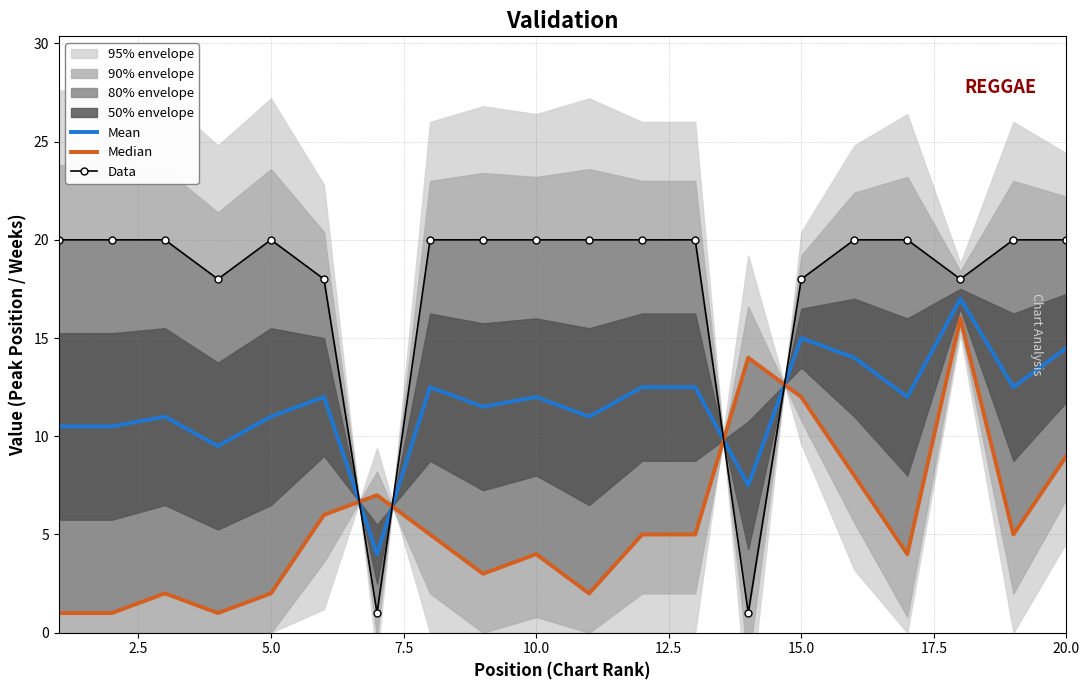

Reading left to right, list all the values displayed in this chart.

Mean: 10.5	10.5	11.0	9.5	11.0	12.0	4.0	12.5	11.5	12.0	11.0	12.5	12.5	7.5	15.0	14.0	12.0	17.0	12.5	14.5
Median: 1.0	1.0	2.0	1.0	2.0	6.0	7.0	5.0	3.0	4.0	2.0	5.0	5.0	14.0	12.0	8.0	4.0	16.0	5.0	9.0
Data: 20.0	20.0	20.0	18.0	20.0	18.0	1.0	20.0	20.0	20.0	20.0	20.0	20.0	1.0	18.0	20.0	20.0	18.0	20.0	20.0